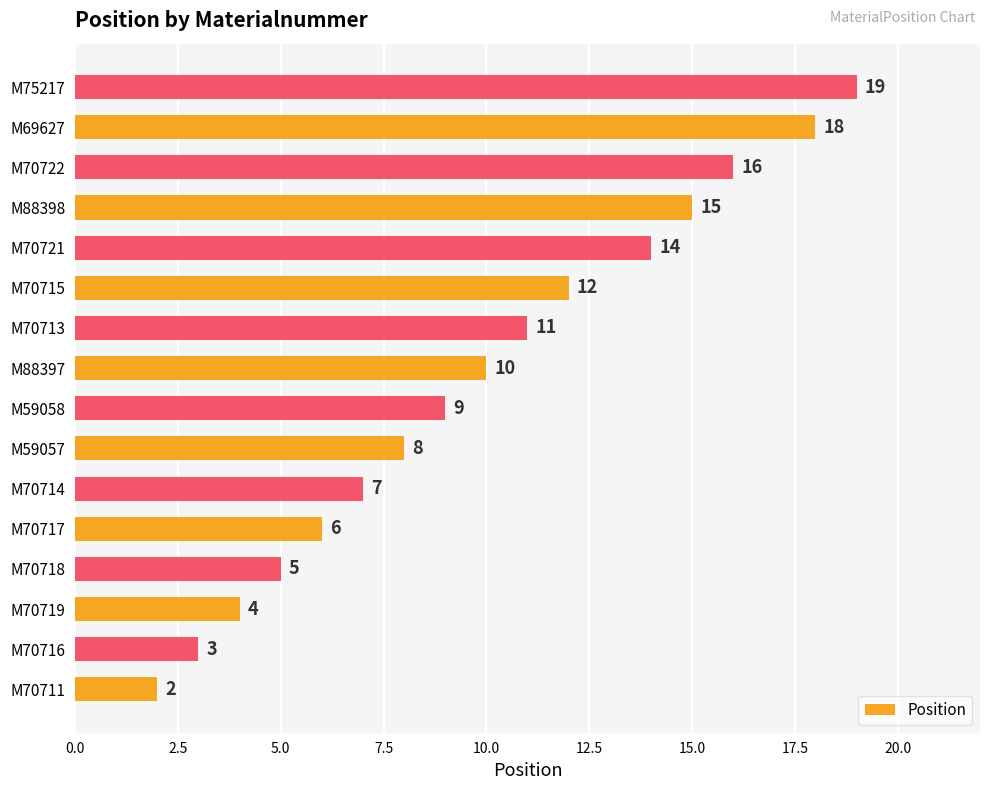

Reading bottom to top, transcribe all the data shown in this chart.

2	3	4	5	6	7	8	9	10	11	12	14	15	16	18	19